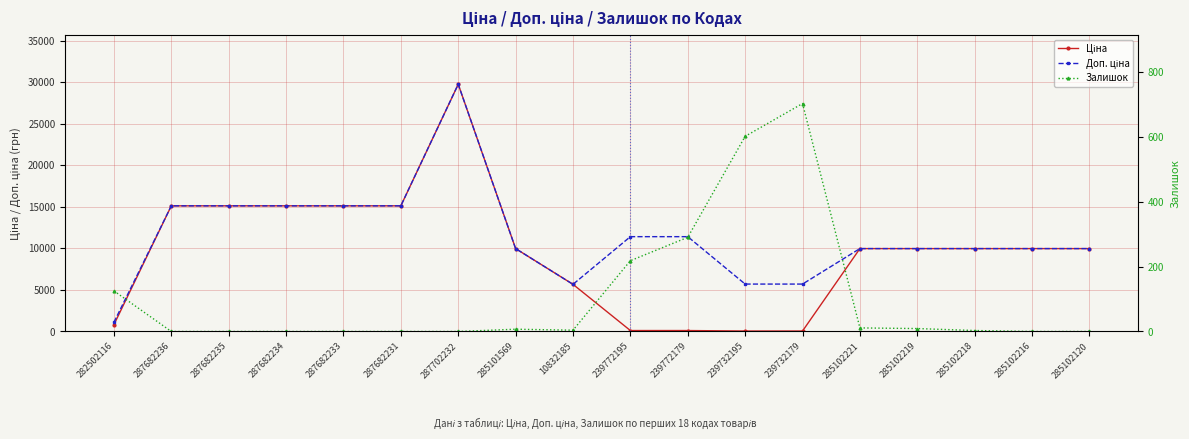

Is the value of Доп. ціна at 285102218 greater than the value of Ціна at 287682231?

No